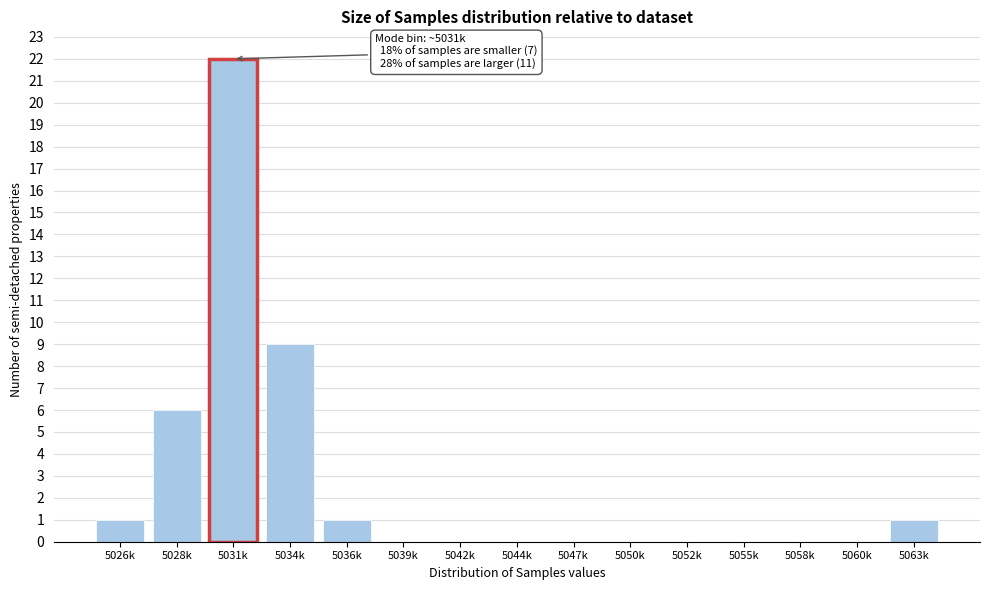

Reading left to right, transcribe all the data shown in this chart.

5026k=1	5028k=6	5031k=22	5034k=9	5036k=1	5039k=0	5042k=0	5044k=0	5047k=0	5050k=0	5052k=0	5055k=0	5058k=0	5060k=0	5063k=1